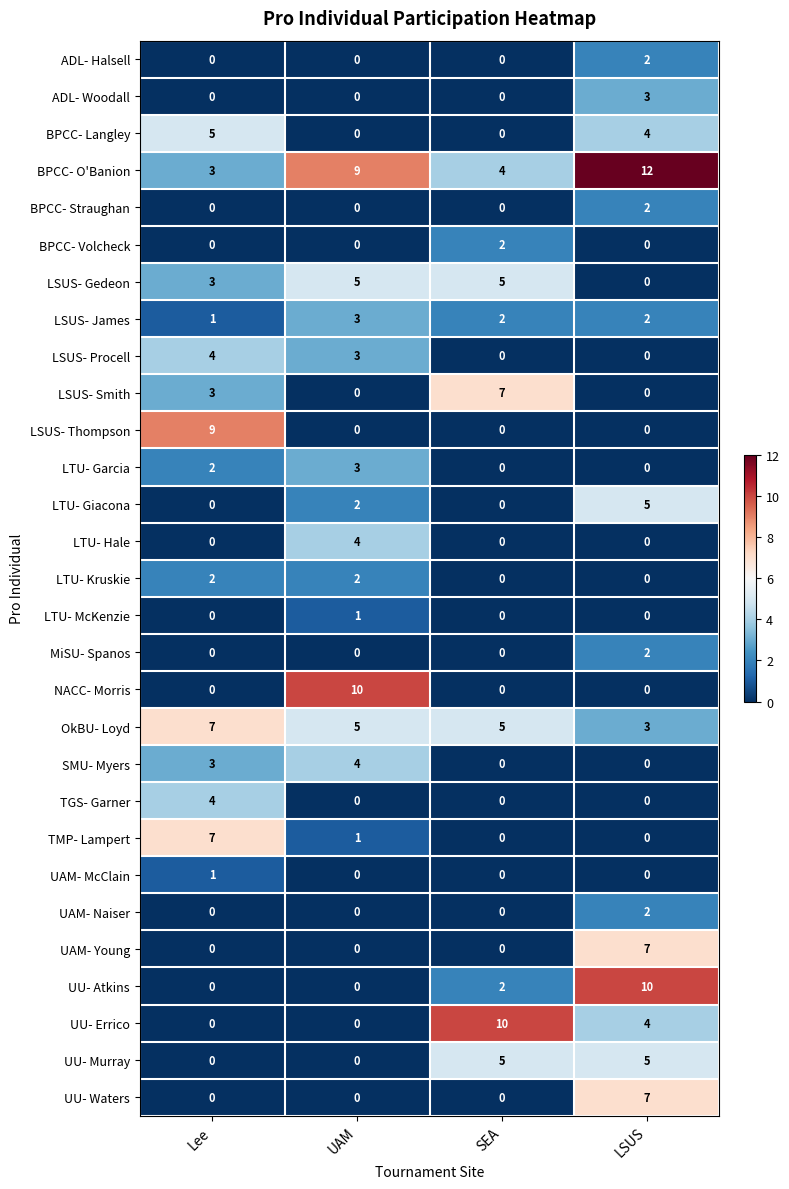

Count the number of categories in the chart.

4